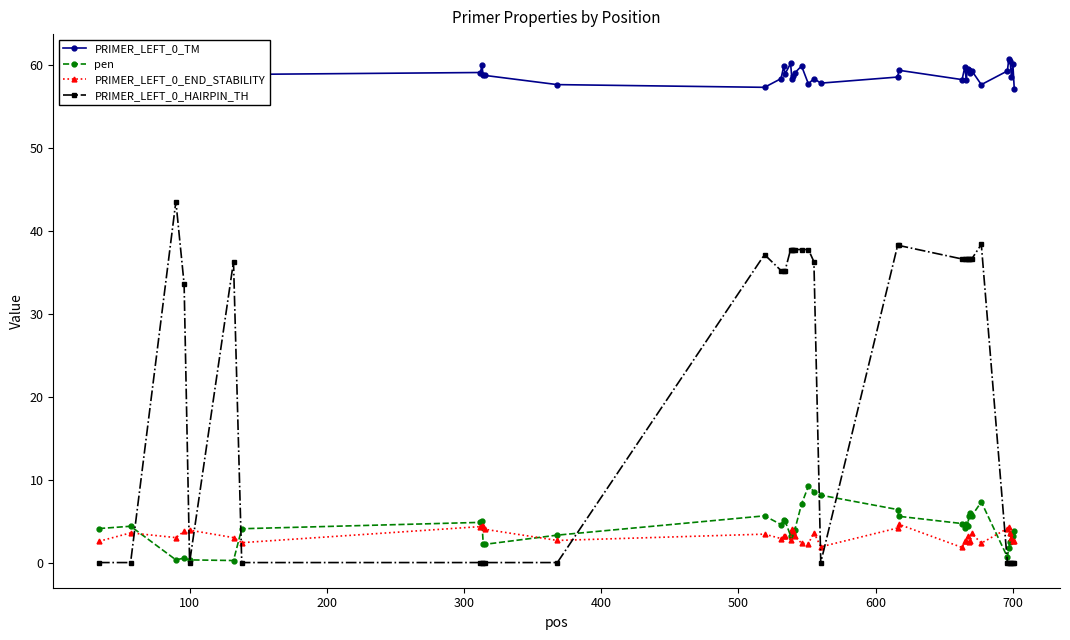

What is the greatest value displayed?

60.7